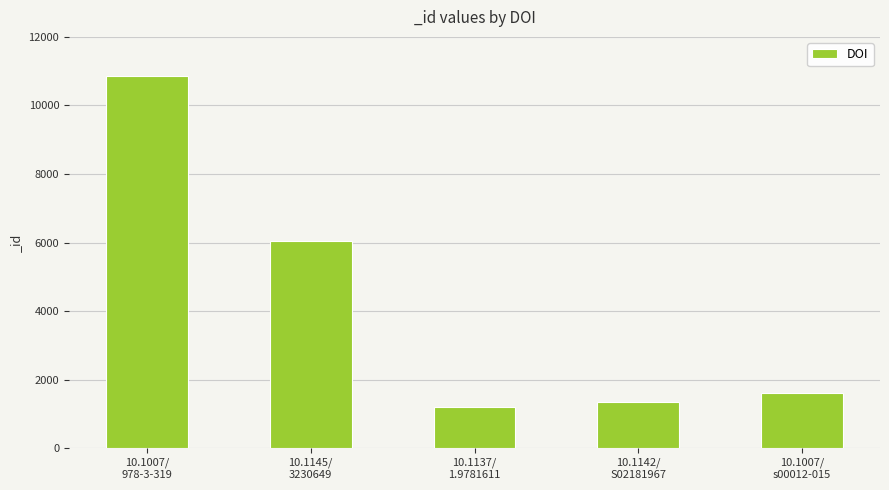

Where is the data nearest to the value 6028?

10.1145/
3230649